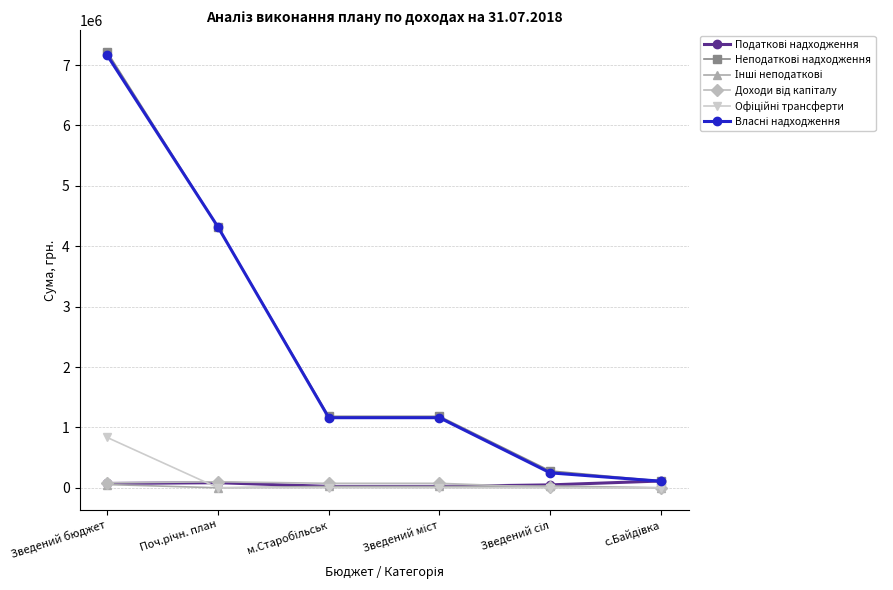

What is the label of the 1st point from the left?

Зведений бюджет